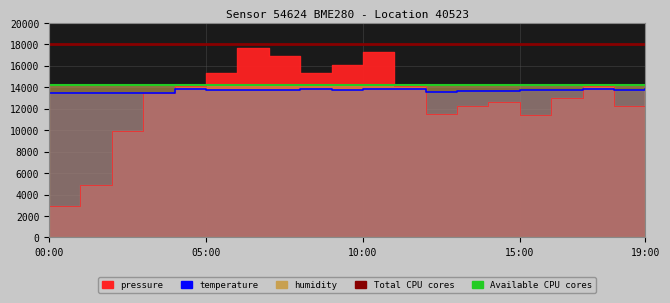

Does the chart have visible grid lines?

Yes